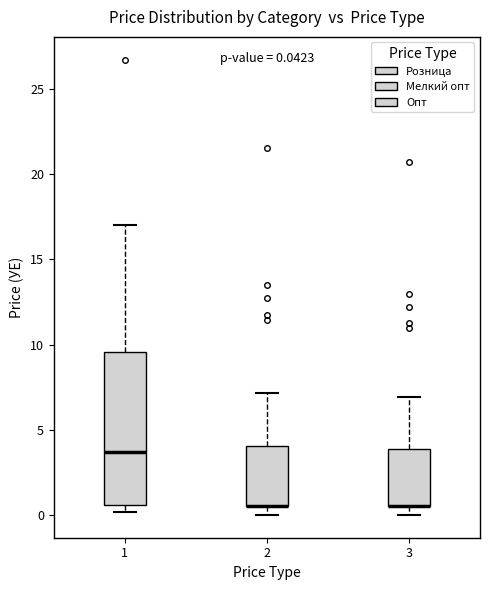

Which box is the tallest, from its lower edge to its upper edge?

1